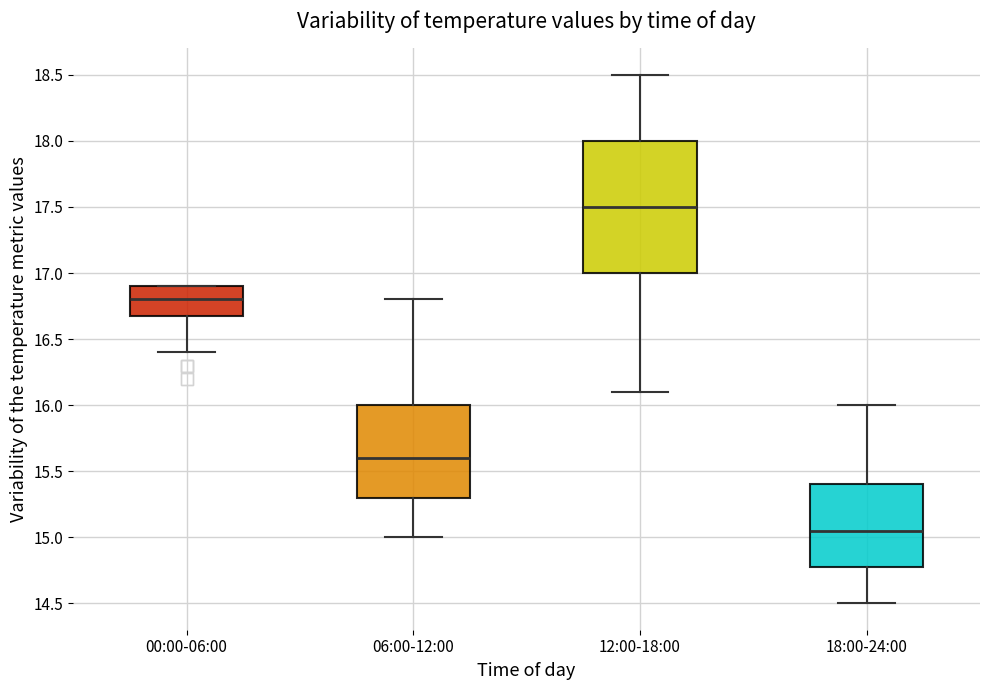

Which box is the tallest, from its lower edge to its upper edge?

12:00-18:00